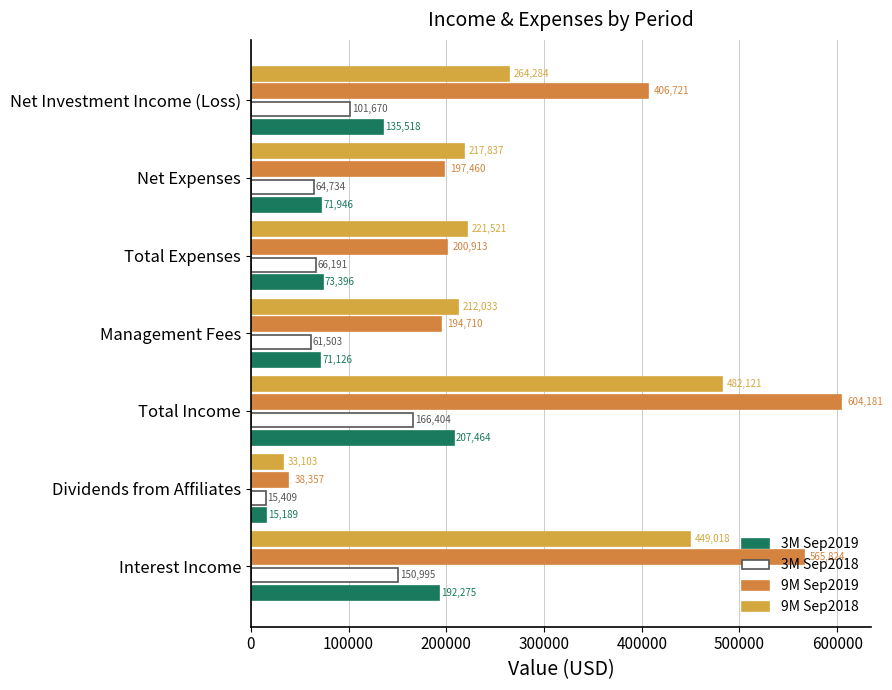

How many categories are shown in the chart?

7